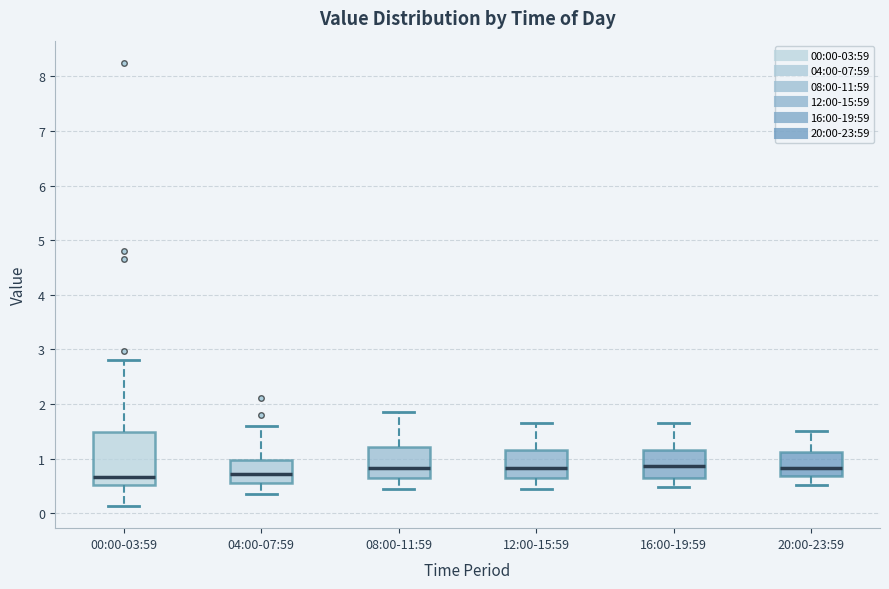

Reading left to right, read every box against the y-axis: the position of its median line, the range the box covers, and the ends of its whiskers. The values are not printed on the chart, so give them approximately, as read against the axis.

00:00-03:59: median 0.7, box 0.5 to 1.5, whiskers 0.1 to 2.8
04:00-07:59: median 0.7, box 0.5 to 1.0, whiskers 0.4 to 1.6
08:00-11:59: median 0.8, box 0.6 to 1.2, whiskers 0.5 to 1.9
12:00-15:59: median 0.8, box 0.7 to 1.2, whiskers 0.5 to 1.7
16:00-19:59: median 0.9, box 0.7 to 1.2, whiskers 0.5 to 1.7
20:00-23:59: median 0.8, box 0.7 to 1.1, whiskers 0.5 to 1.5